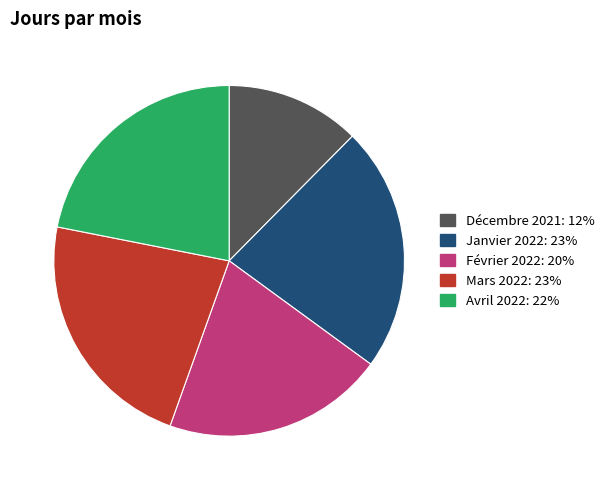

Is there a majority slice in this chart?

No